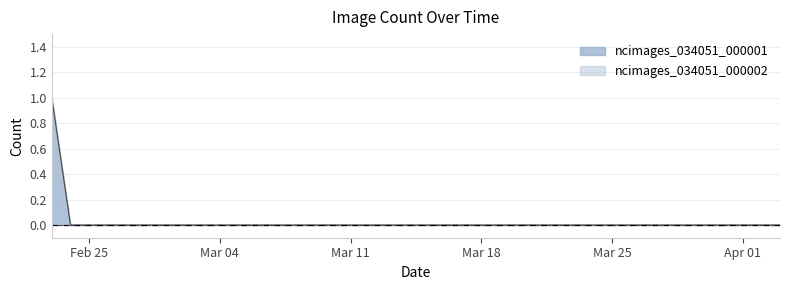

Reading right to left, list all the values displayed in this chart.

0	0	0	0	0	0	0	0	0	0	0	0	0	0	0	0	0	0	0	0	0	0	0	0	0	0	0	0	0	0	0	0	0	0	0	0	0	0	0	1